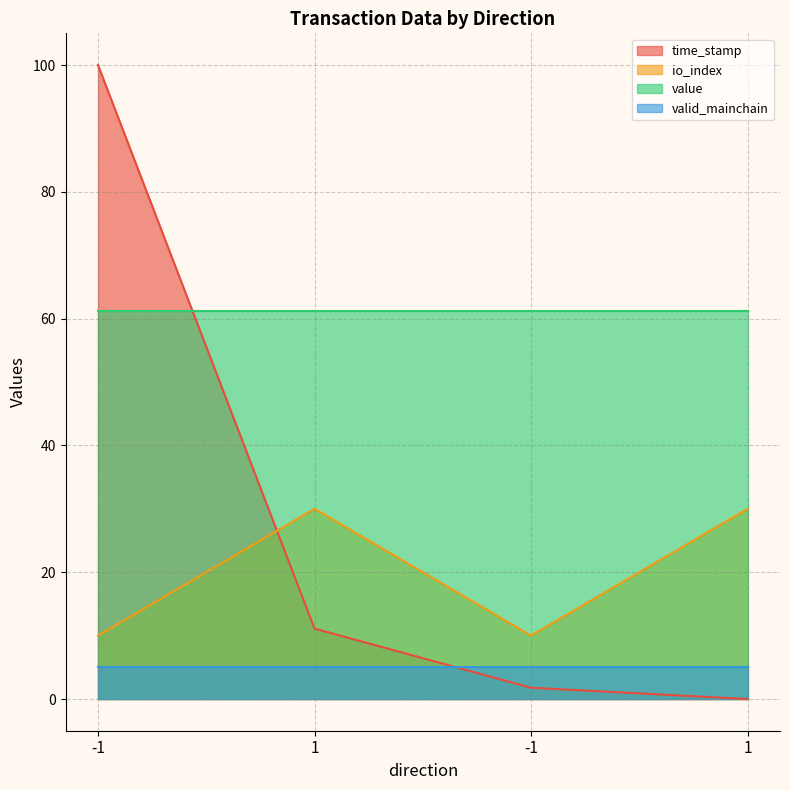

Between 1 and -1, which series saw the biggest shift?

io_index